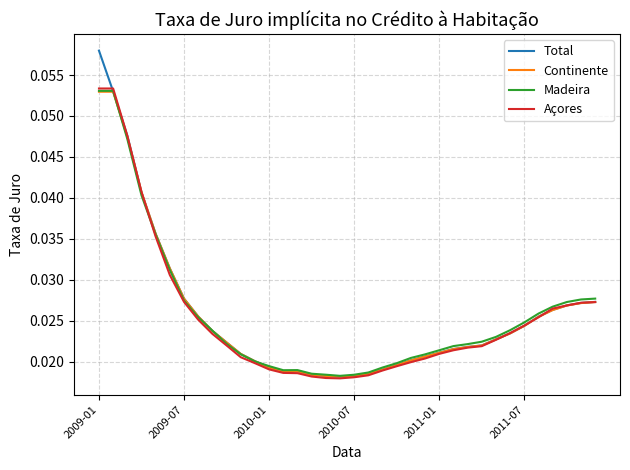

How many series are shown in this chart?

4